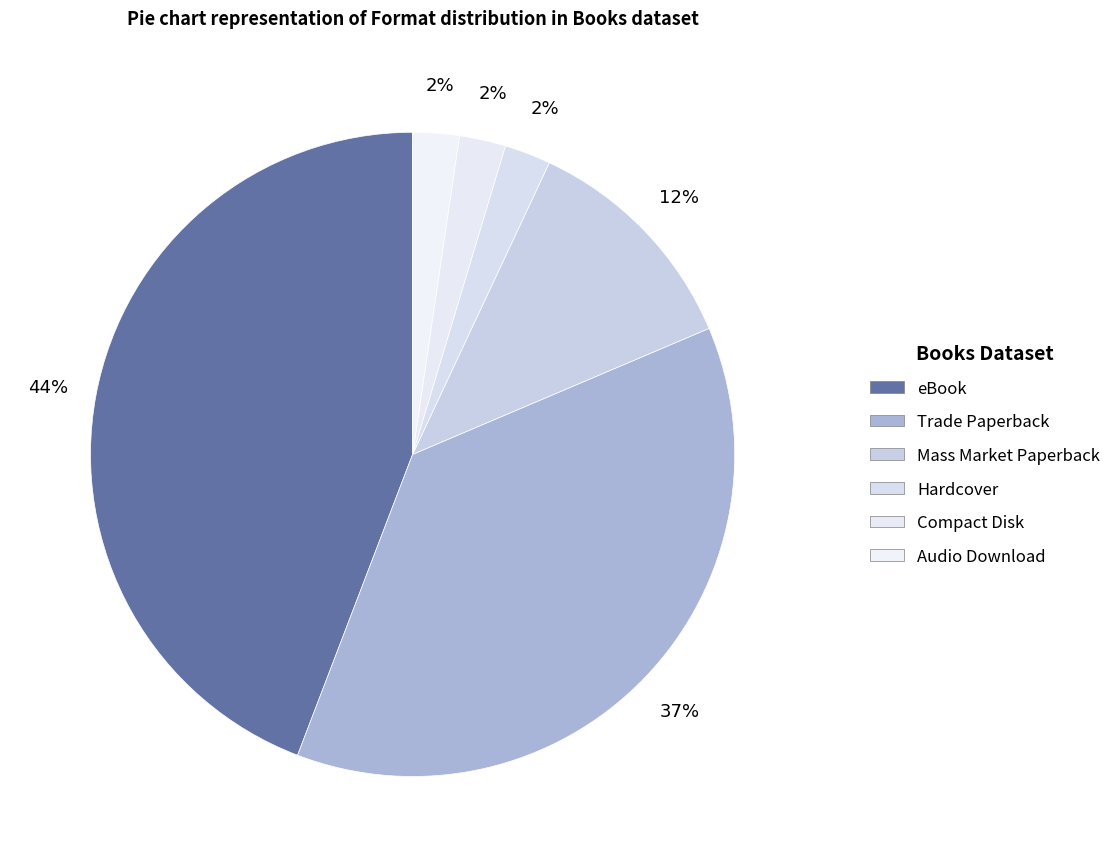

Combined, do Hardcover and Trade Paperback account for over 50%?

No